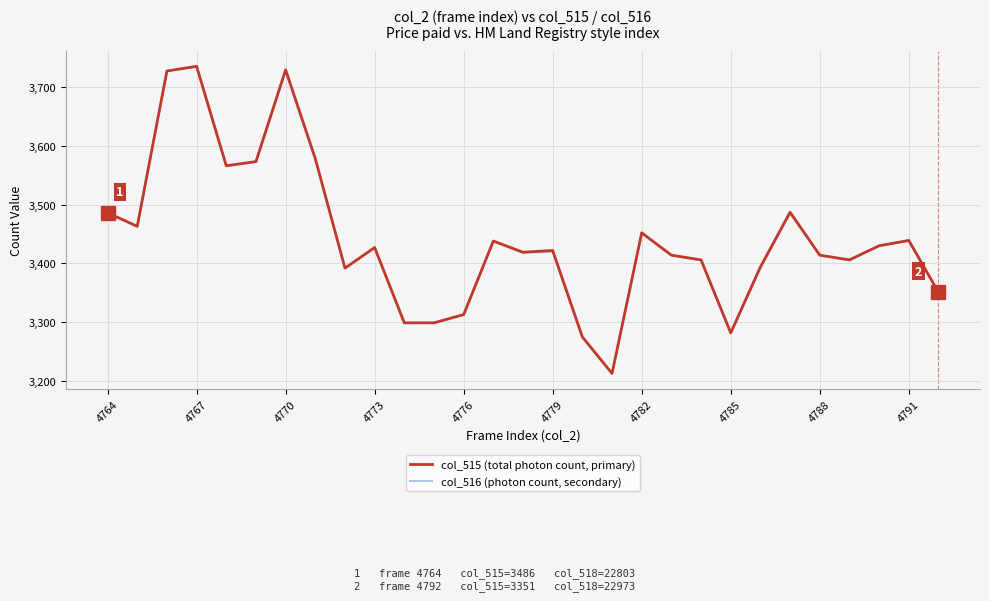

How many series are shown in this chart?

2